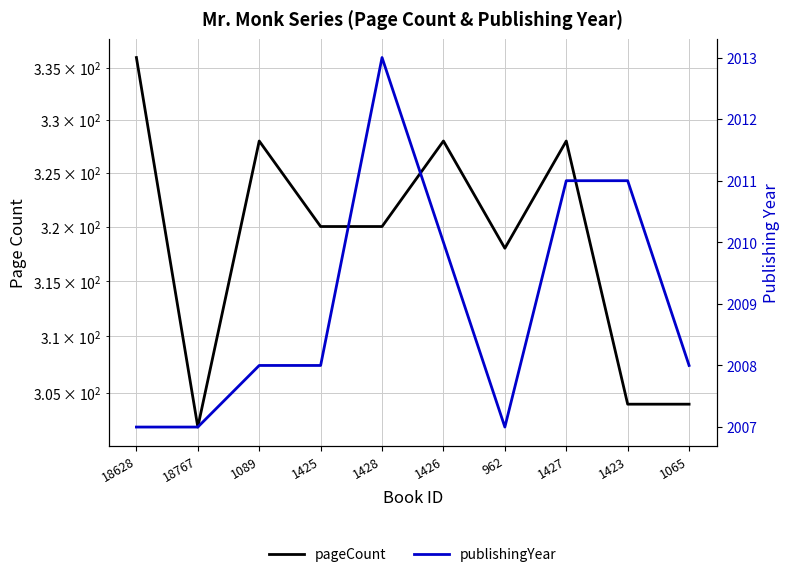

At which category does the chart reach its peak across all series?

1428